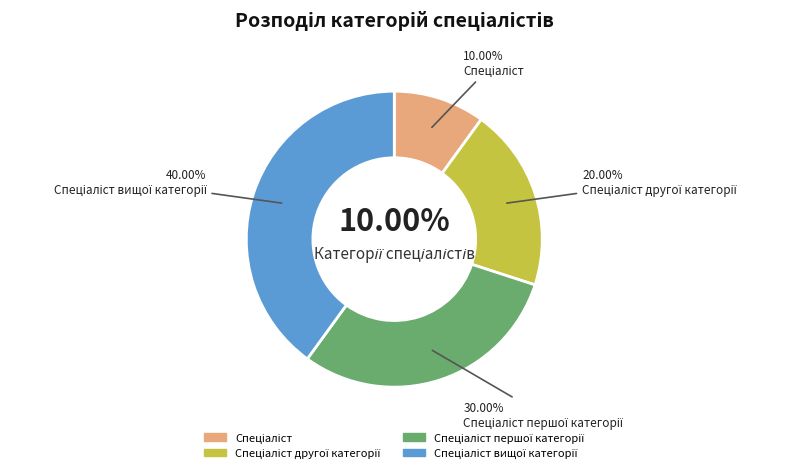

Is there a majority slice in this chart?

No